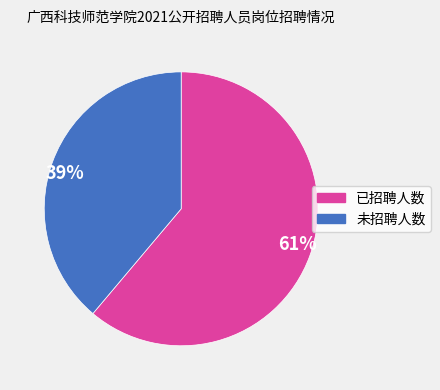

Is it true that 39% is 34% of the pie?

False